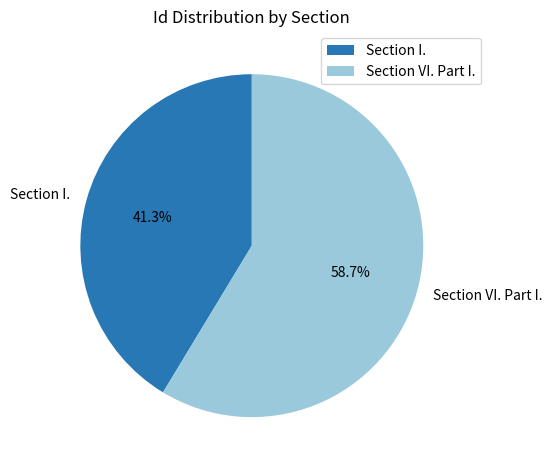

To the nearest percent, what portion does Section VI. Part I. represent?

59%